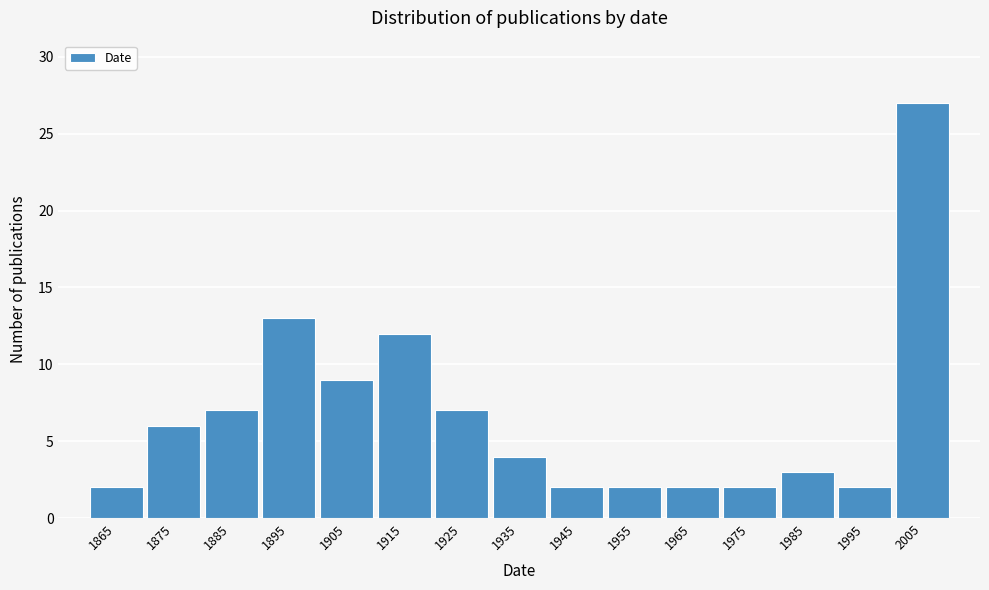

Over which range of the x-axis is the bar tallest?

2000 to 2010